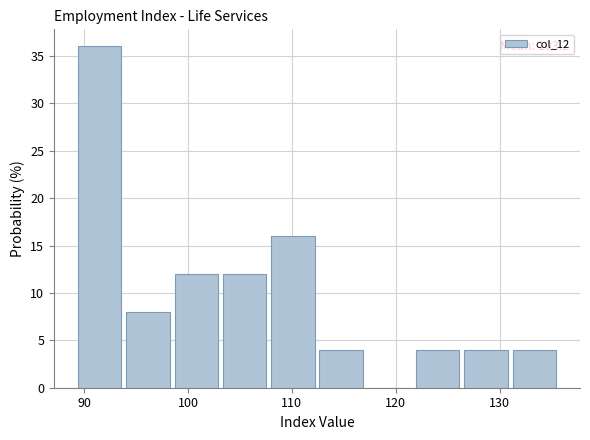

Which range on the x-axis has the tallest bar?

89 to 94